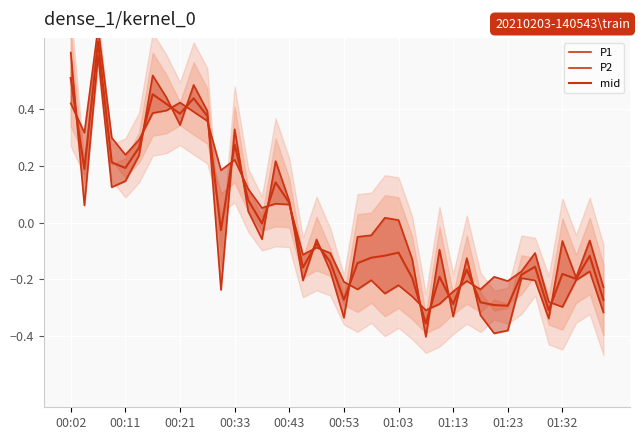

How many intersections are there between mid and P1?

18